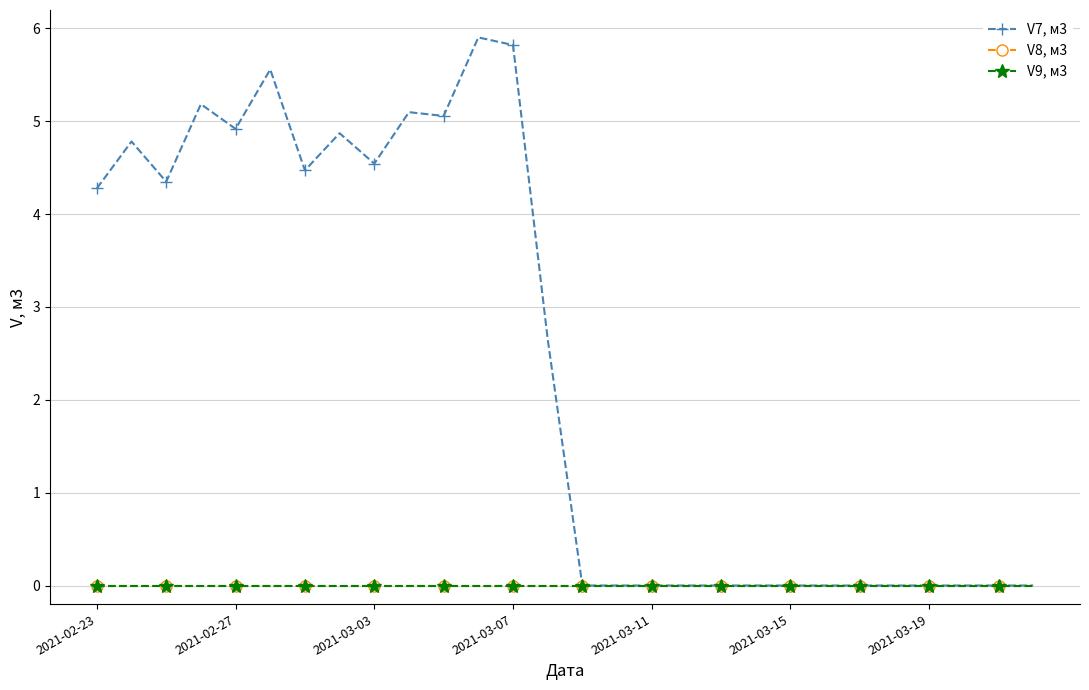

True or false: V7, м3 and V9, м3 intersect in this chart.

False